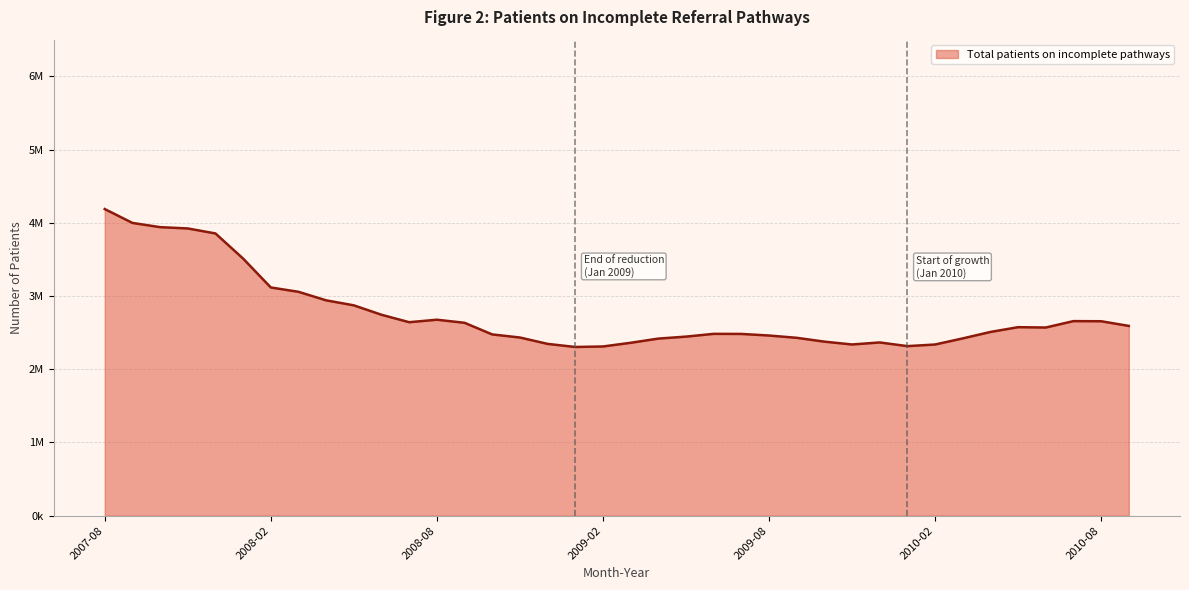

Does the chart display data point markers on the line(s)?

No